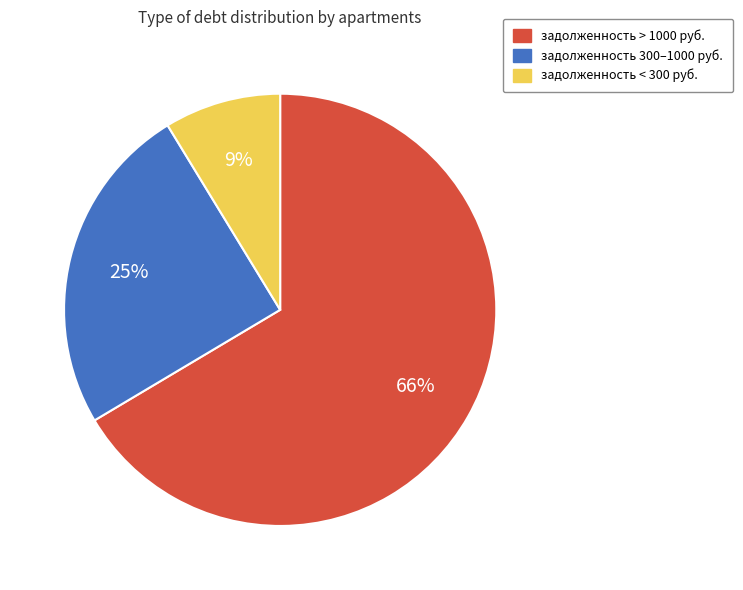

To the nearest percent, what is the average slice percentage?

33%